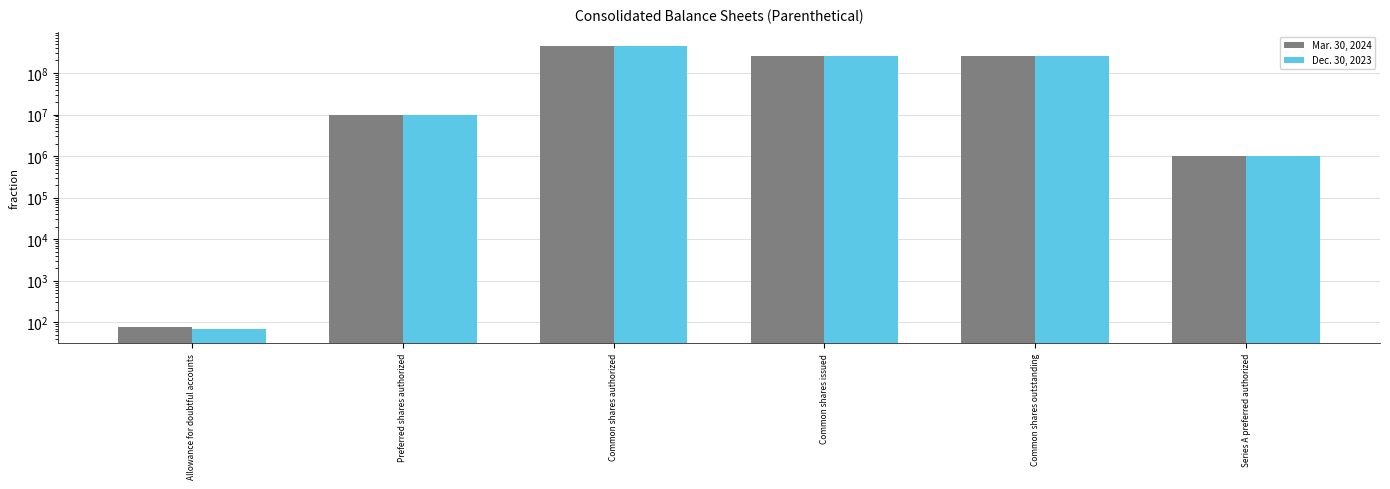

Rank the series by their average value, from highest to lowest.

Mar. 30, 2024, Dec. 30, 2023